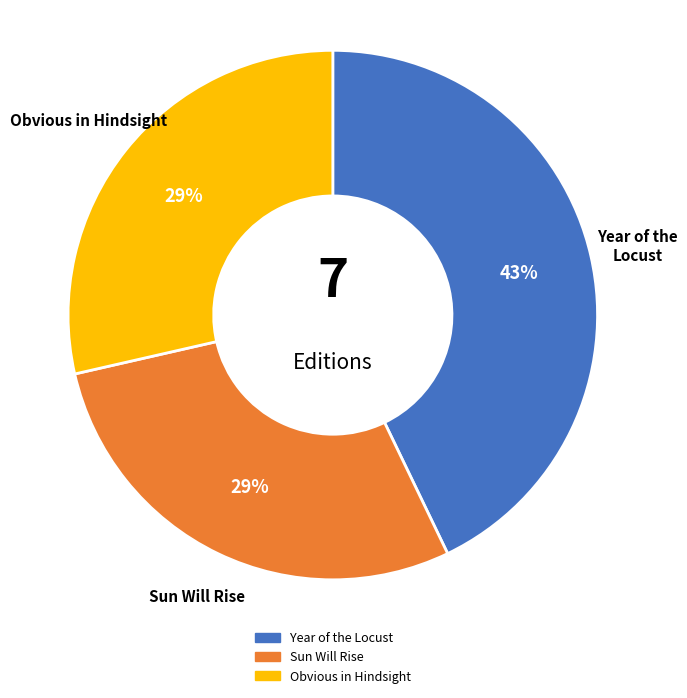

Count the number of slices in the pie.

3